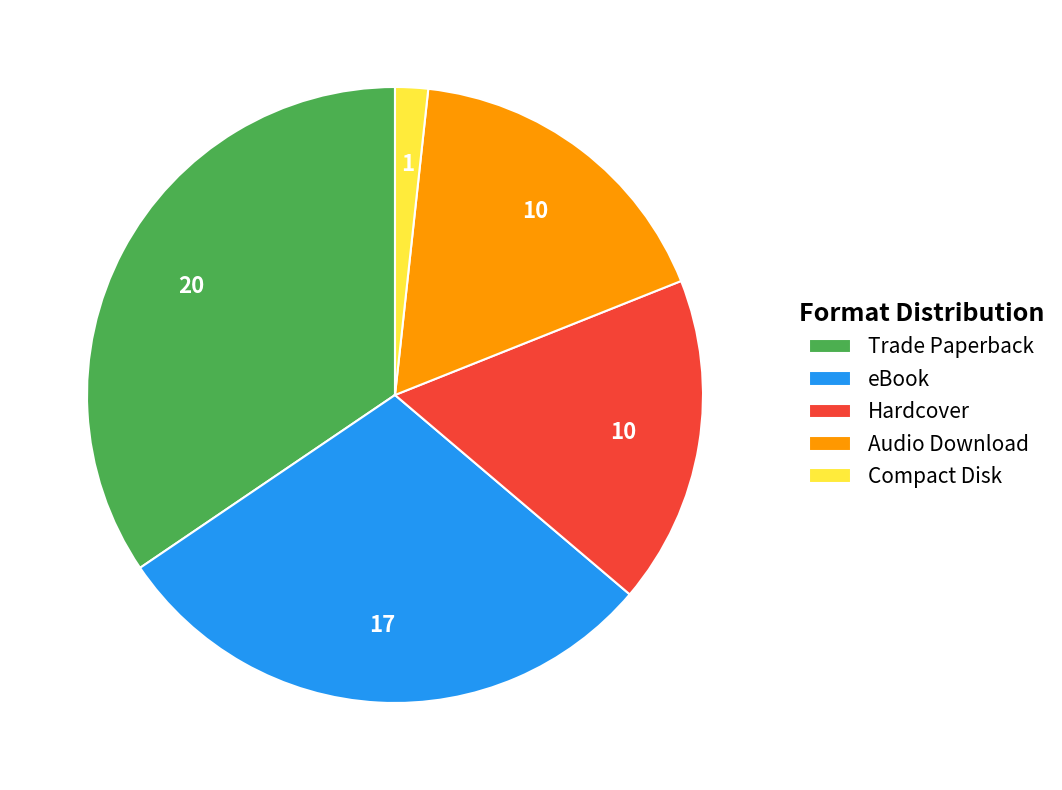

Between eBook and Trade Paperback, which is larger?

Trade Paperback